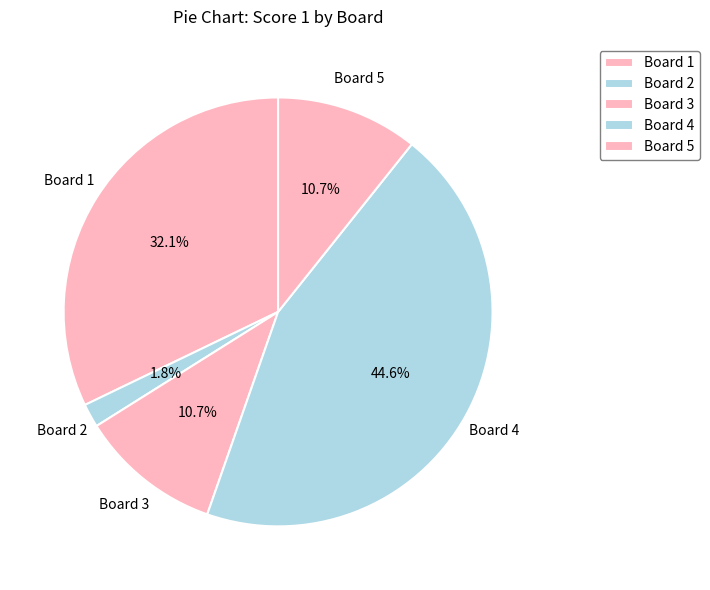

Between Board 4 and Board 2, which is larger?

Board 4